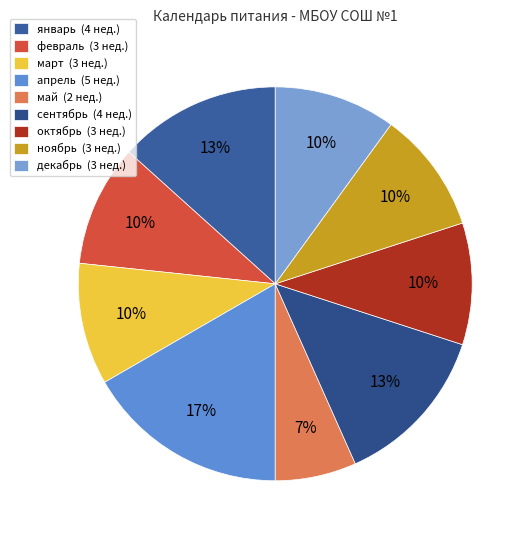

Is there a majority slice in this chart?

No